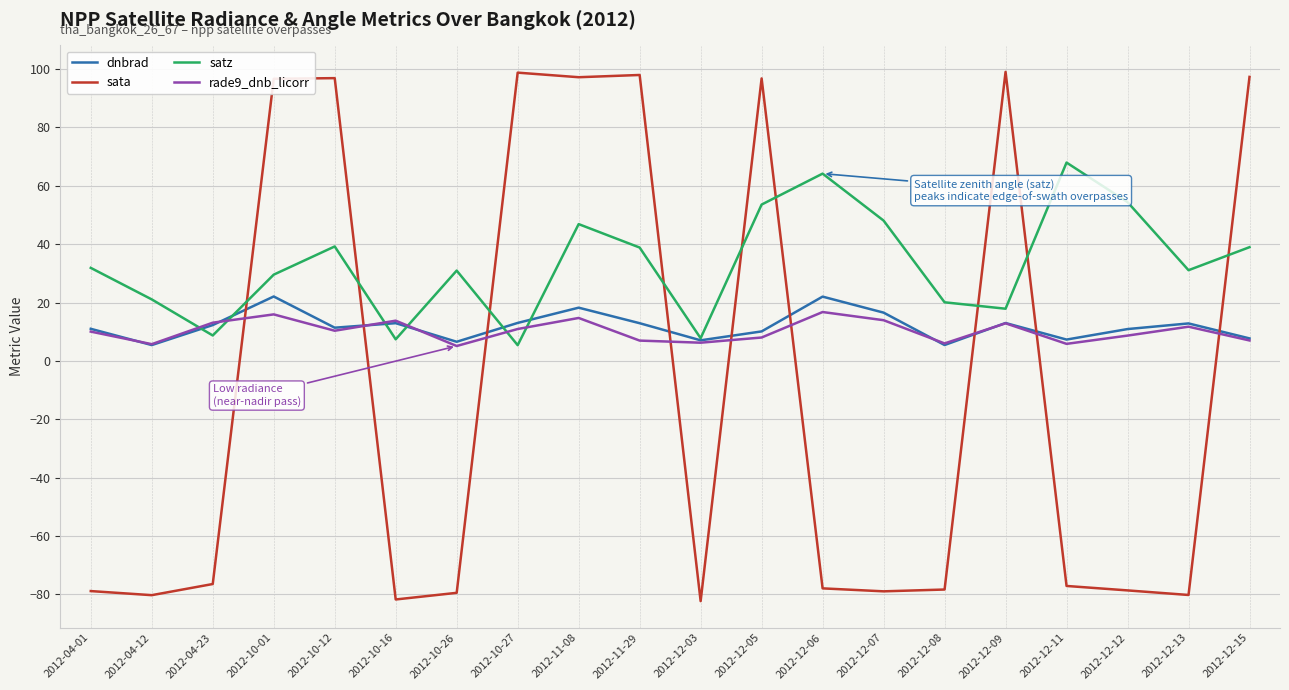

True or false: satz has a value of 30.4 at 2012-11-08.

False